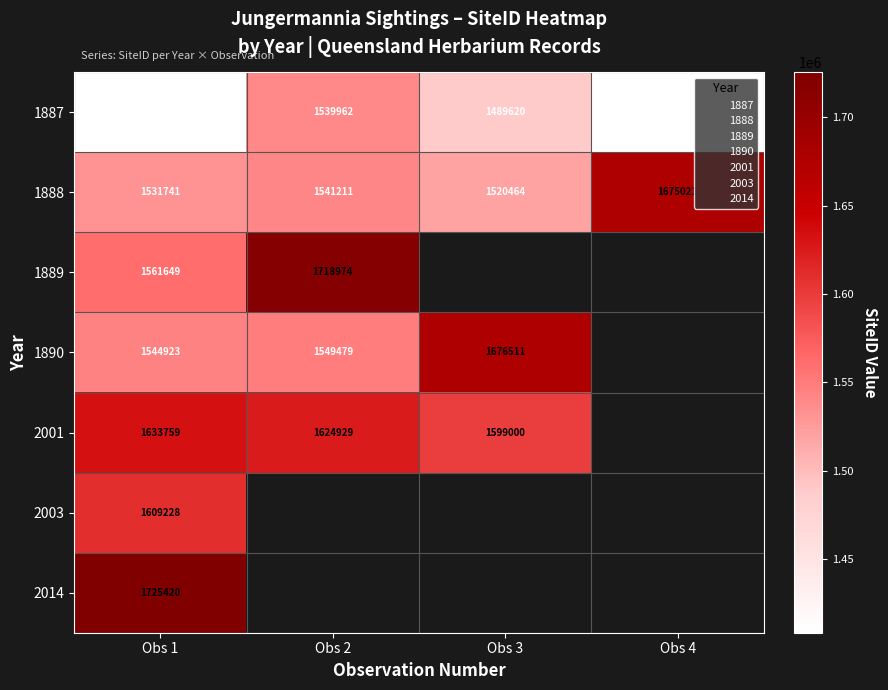

Is it true that 1888 equals 793091.3 at Obs 3?

False